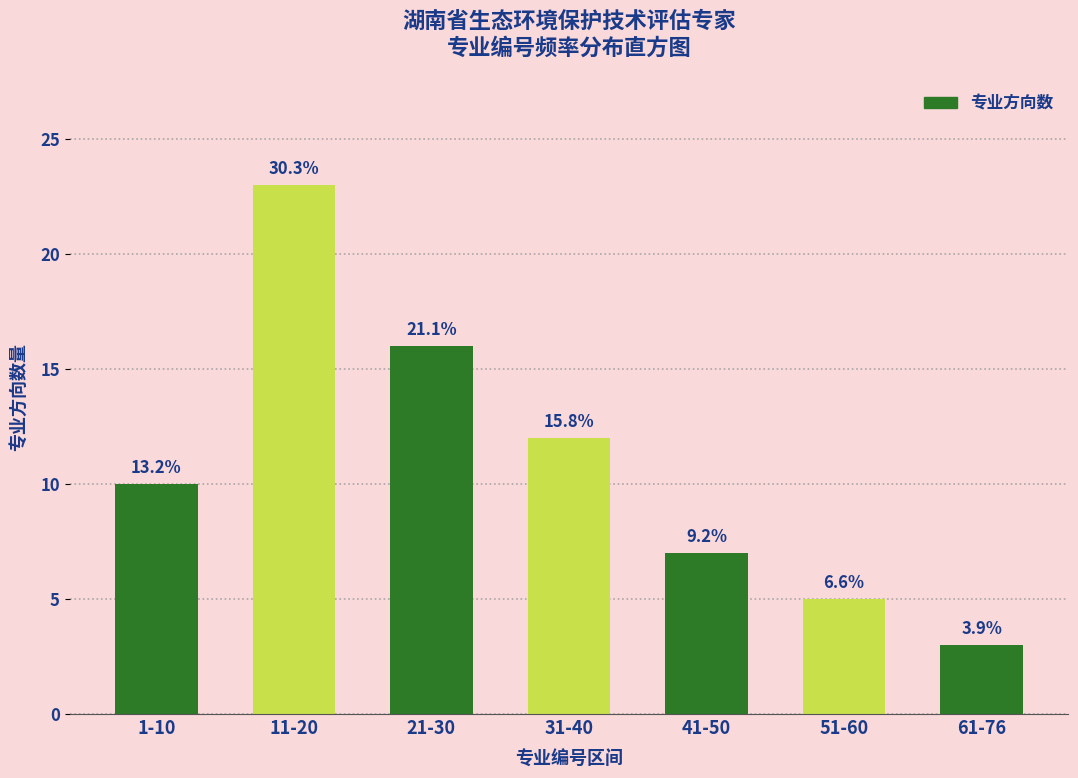

How many bars are there in total?

7